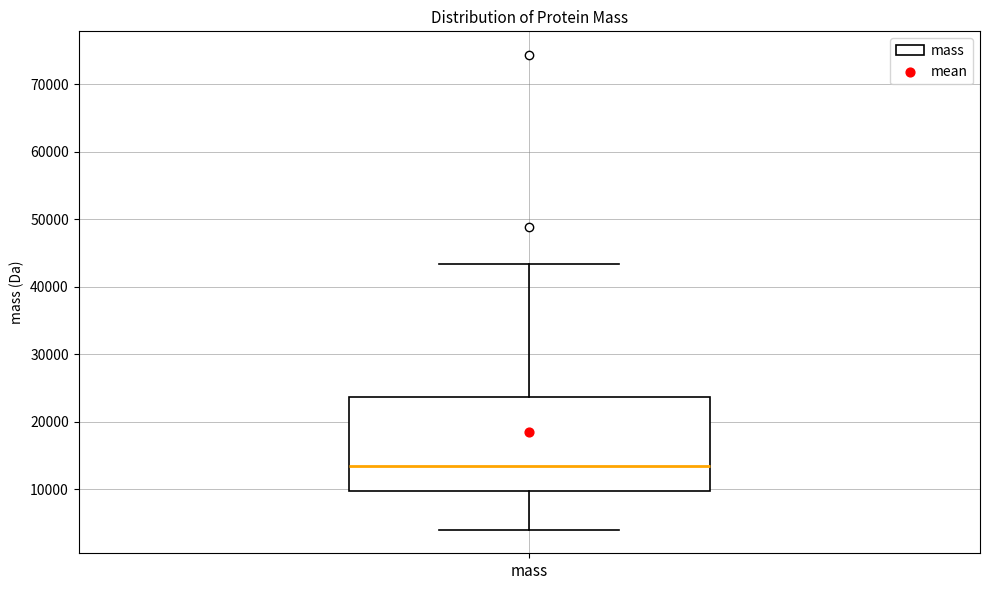

Read this box plot against the y-axis: the position of the median line, the range covered by the box, and the ends of both whiskers. The values are not printed on the chart, so give them approximately, as read against the axis.

median 13000, box 10000 to 24000, whiskers 4000 to 43000